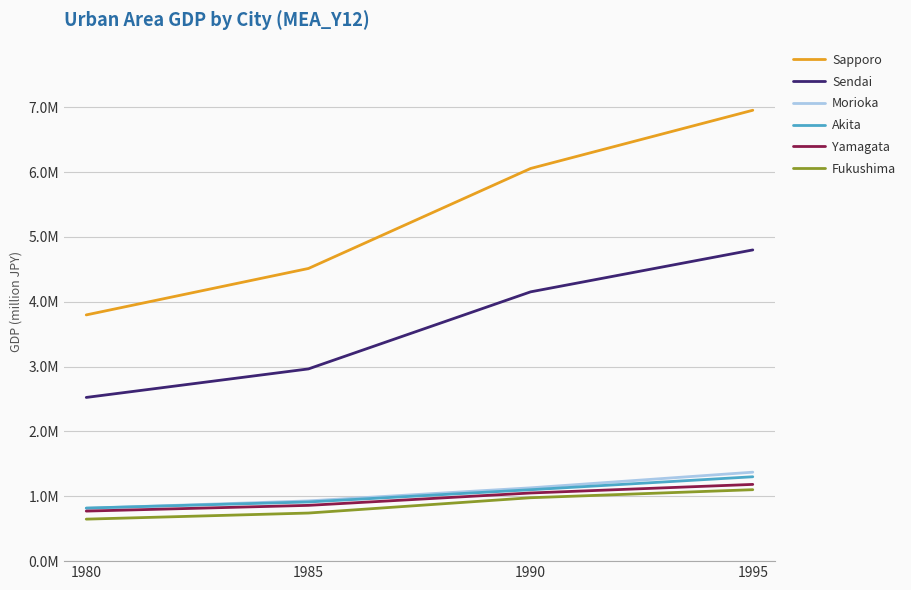

Does the chart display data point markers on the line(s)?

No